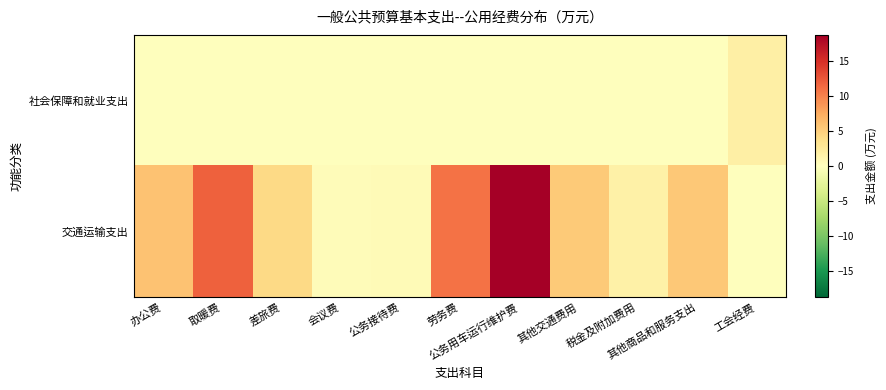

At how many categories does at least one series exceed 11?

2